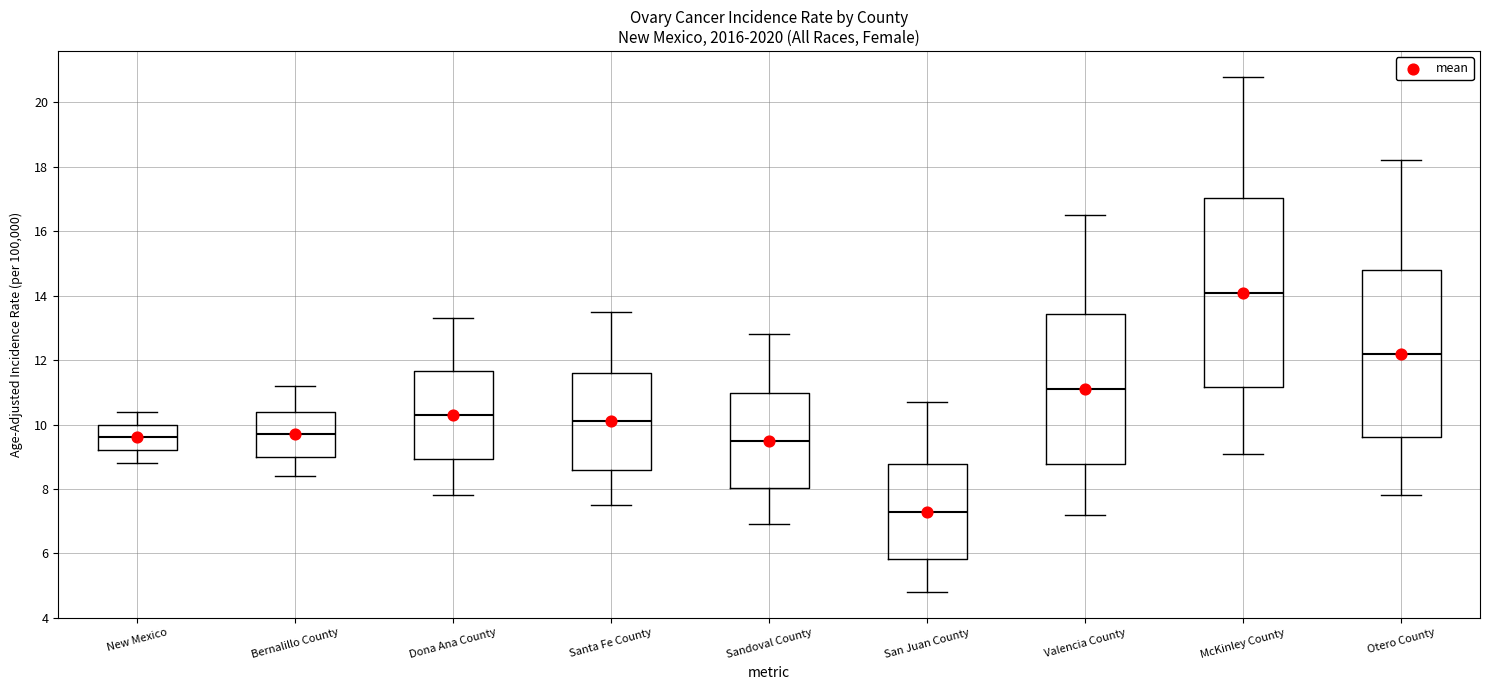

Comparing the boxes themselves (not the whiskers), which one is the tallest?

McKinley County